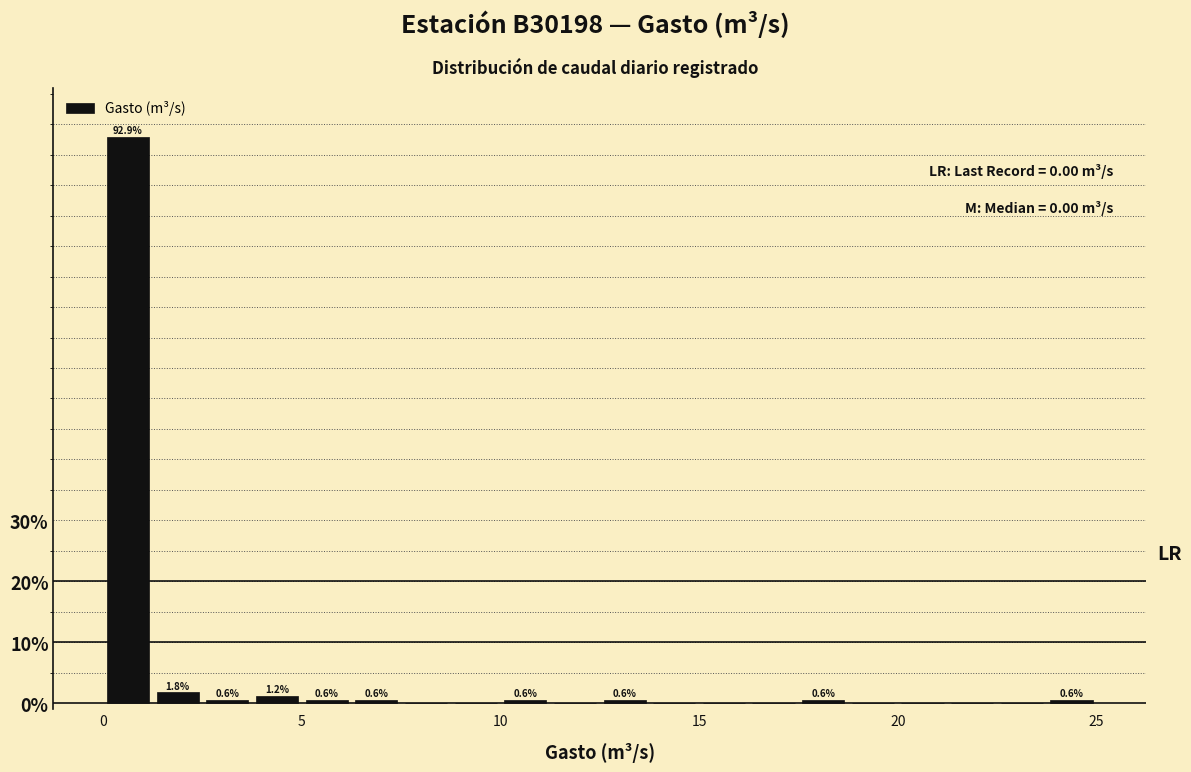

Around what value on the x-axis is the tallest bar? Give the approximate position of its centre, as read against the axis.

0.5